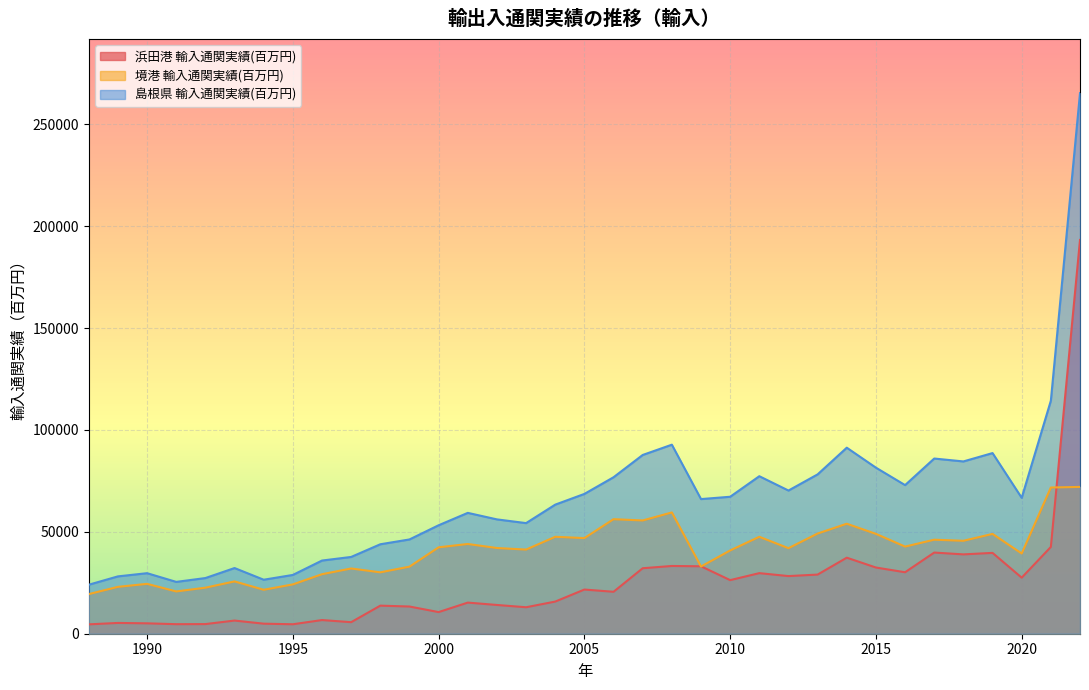

How many series are shown in this chart?

3